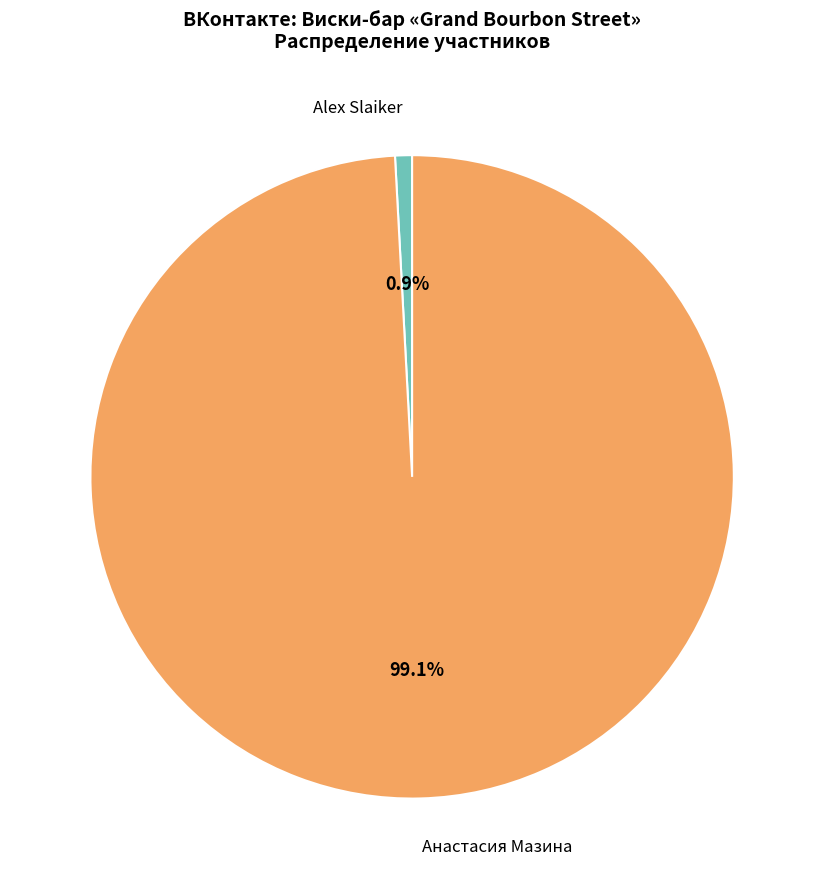

Count the number of slices in the pie.

2